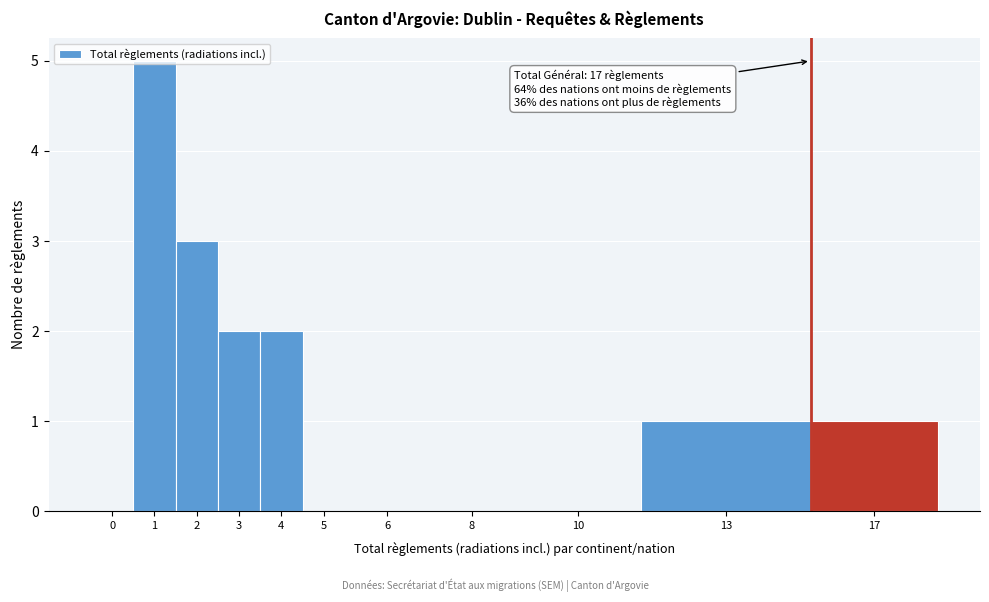

The chart shows a value of 3 at 4. True or false?

False